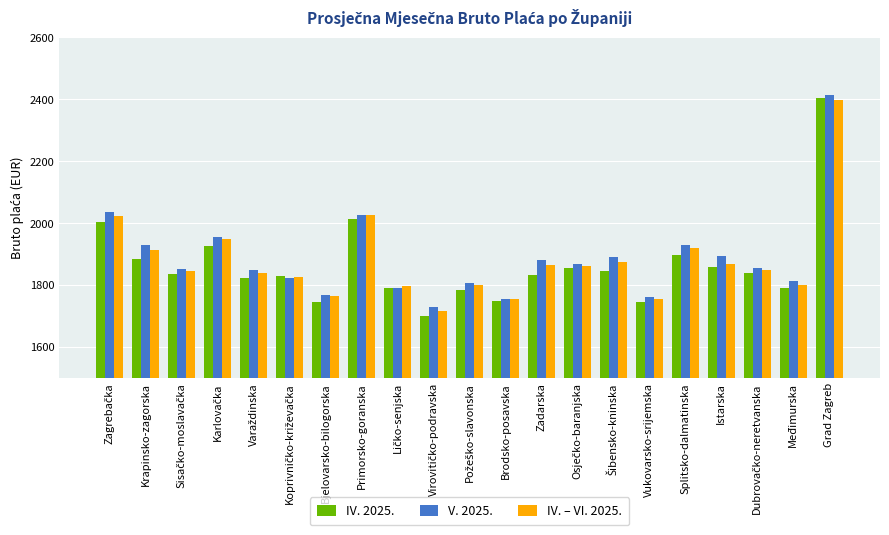

What is the smallest value displayed?

1699